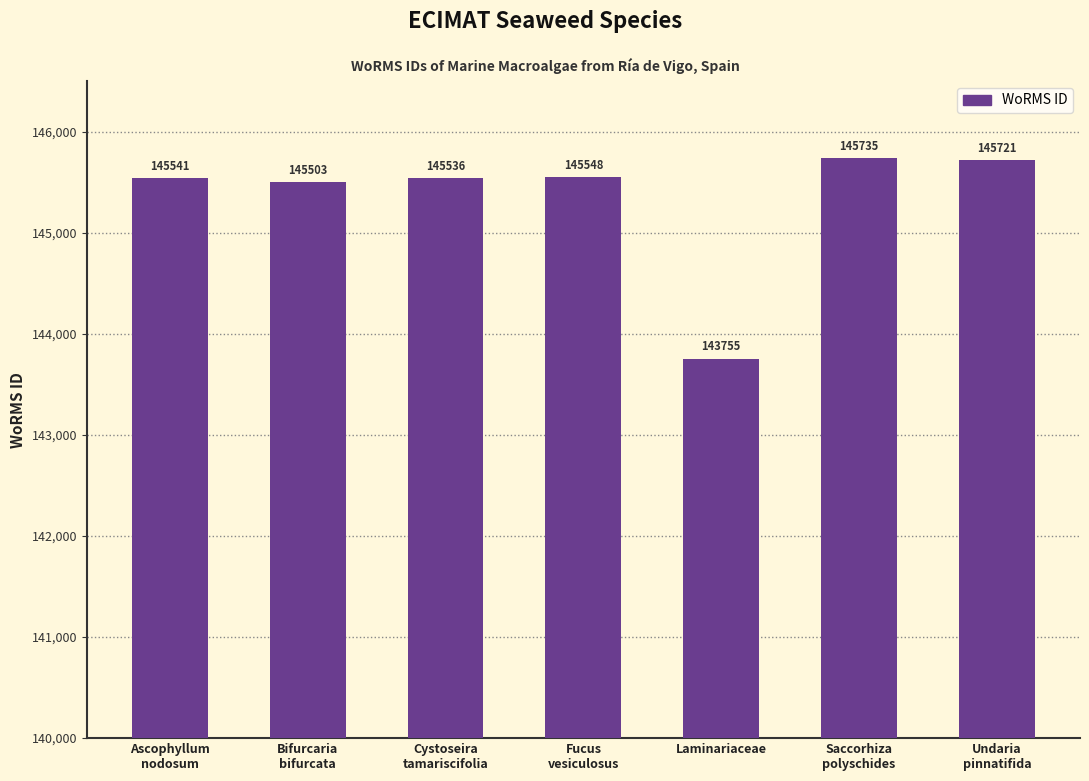

Count the number of categories in the chart.

7